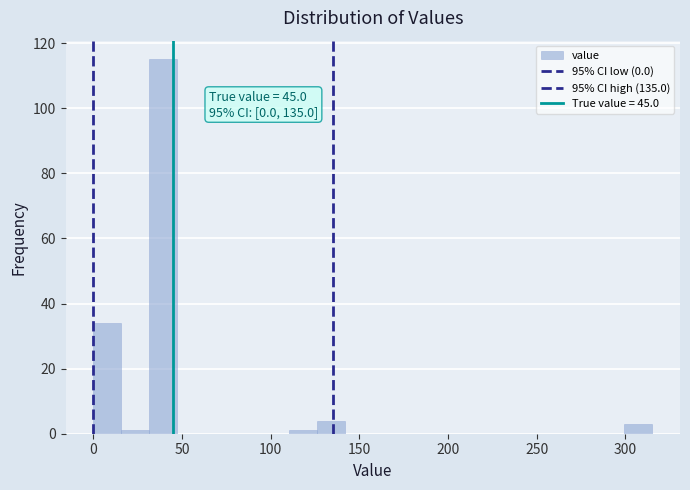

Read against the x-axis, roughly where is the centre of the tallest bar?

40